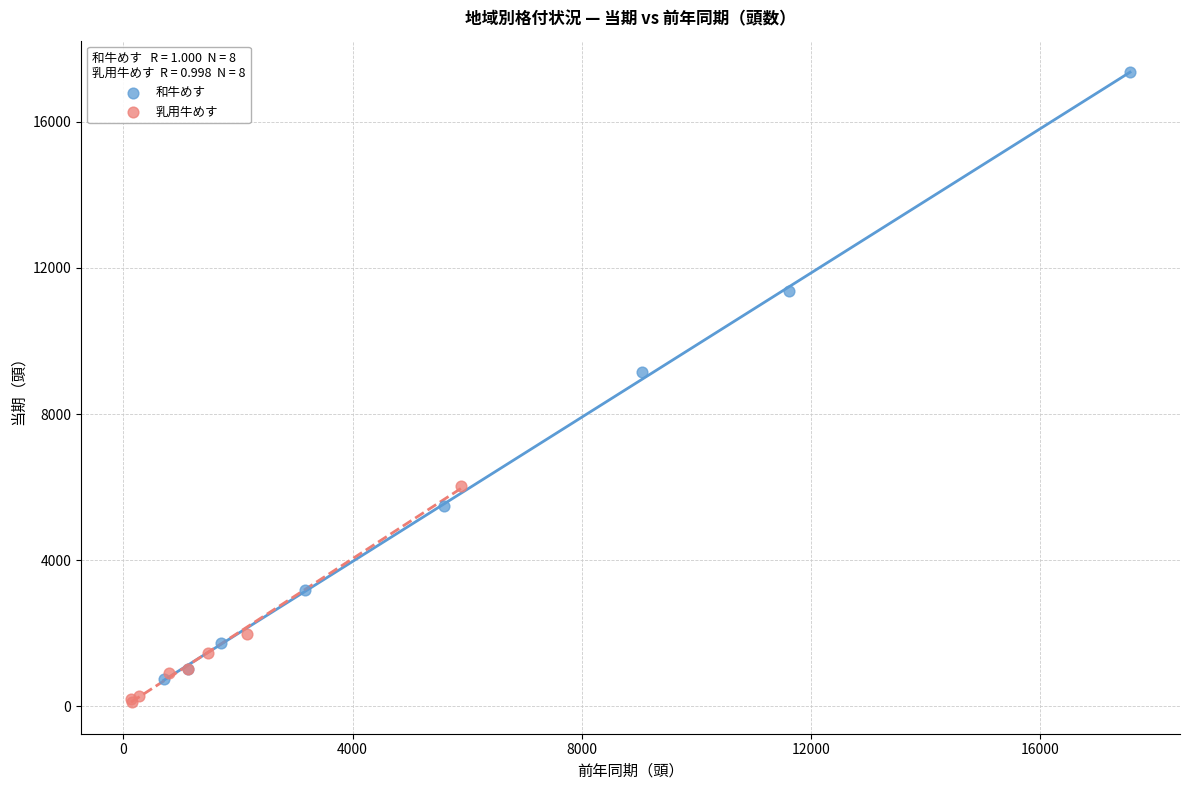

Which series reaches the minimum Y coordinate?

乳用牛めす